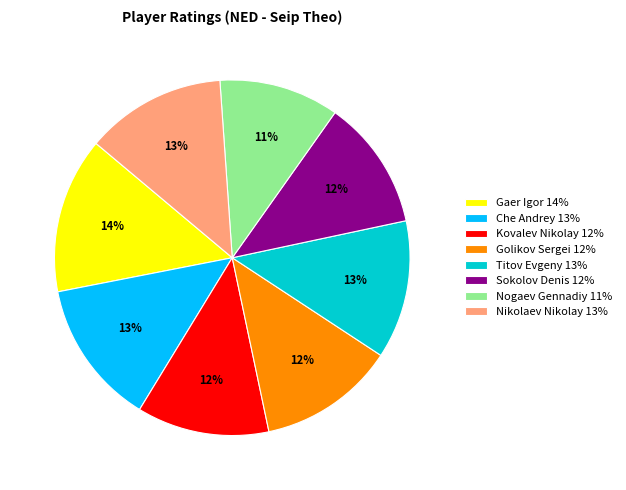

To the nearest percent, what is the difference between the largest and smallest slice percentages?

3%